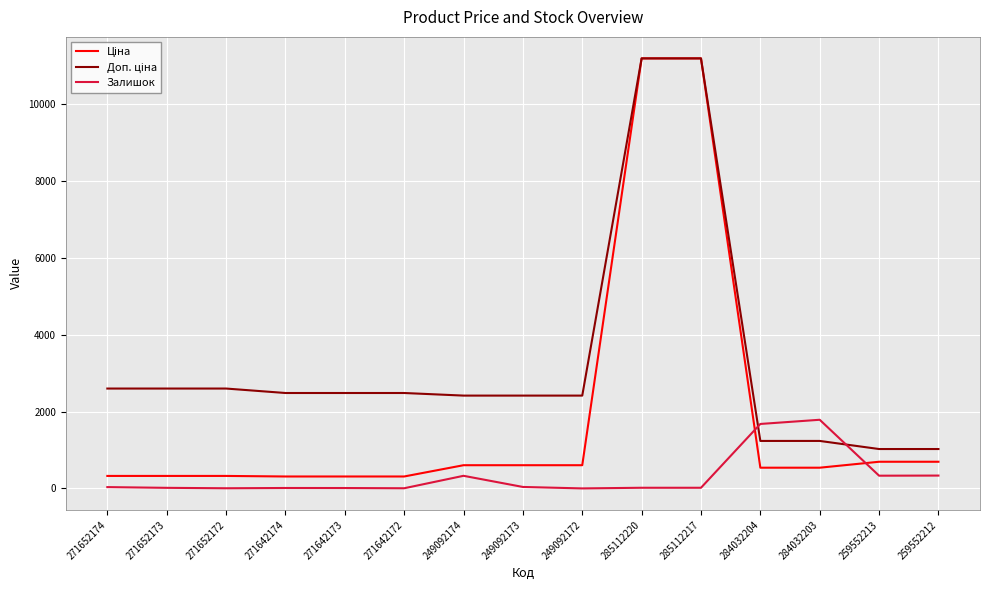

True or false: Залишок has a value of 17.0 at 285112220.

True